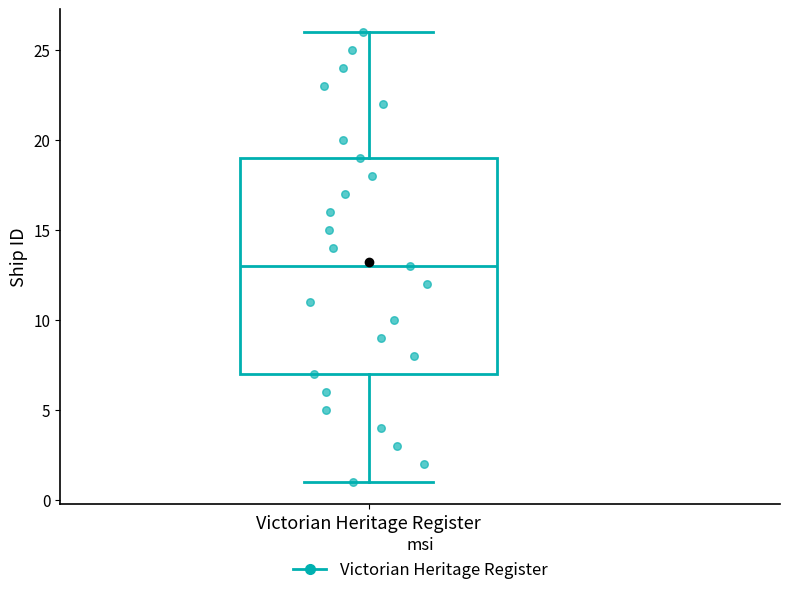

Read this box plot against the y-axis: the position of the median line, the range covered by the box, and the ends of both whiskers. The values are not printed on the chart, so give them approximately, as read against the axis.

median 13, box 7 to 19, whiskers 1 to 26